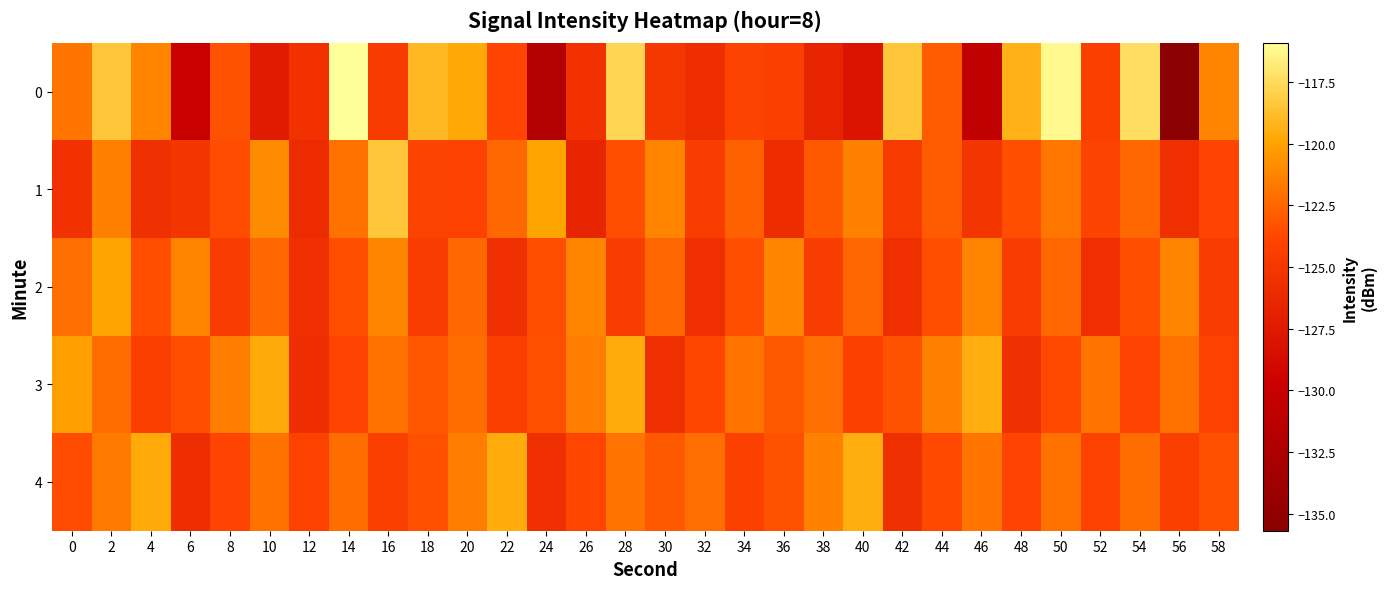

Reading right to left, list all the values displayed in this chart.

0: 58=-121.2	56=-135.7	54=-117.4	52=-124.3	50=-116.2	48=-119.3	46=-130.7	44=-122.9	42=-118.5	40=-128.0	38=-126.6	36=-124.3	34=-124.0	32=-125.8	30=-124.9	28=-117.8	26=-125.4	24=-132.0	22=-123.9	20=-119.7	18=-119.0	16=-124.6	14=-115.9	12=-125.4	10=-127.4	8=-123.3	6=-130.0	4=-121.2	2=-118.5	0=-121.9
1: 58=-123.9	56=-125.7	54=-122.3	52=-124.0	50=-121.8	48=-123.5	46=-125.1	44=-122.9	42=-124.7	40=-121.3	38=-123.0	36=-125.9	34=-122.7	32=-124.6	30=-121.2	28=-123.5	26=-126.5	24=-119.9	22=-122.3	20=-124.1	18=-124.0	16=-118.5	14=-122.0	12=-126.0	10=-120.9	8=-123.5	6=-125.1	4=-125.6	2=-121.5	0=-125.5
2: 58=-124.6	56=-121.2	54=-123.5	52=-125.7	50=-122.3	48=-124.6	46=-121.2	44=-123.5	42=-125.7	40=-122.3	38=-124.6	36=-121.2	34=-123.5	32=-125.7	30=-122.3	28=-124.6	26=-121.2	24=-123.5	22=-125.7	20=-122.3	18=-124.6	16=-121.2	14=-123.5	12=-125.7	10=-122.3	8=-124.6	6=-121.2	4=-123.5	2=-119.9	0=-122.1
3: 58=-124.1	56=-122.0	54=-123.9	52=-121.8	50=-123.7	48=-125.6	46=-119.5	44=-121.4	42=-123.3	40=-124.2	38=-122.1	36=-123.0	34=-121.9	32=-123.8	30=-125.7	28=-119.6	26=-121.5	24=-123.4	22=-124.3	20=-122.2	18=-123.1	16=-122.0	14=-123.9	12=-125.8	10=-119.7	8=-121.6	6=-123.4	4=-124.3	2=-122.2	0=-120.1
4: 58=-123.4	56=-124.3	54=-122.2	52=-124.1	50=-122.0	48=-123.9	46=-121.8	44=-123.7	42=-125.6	40=-119.5	38=-121.4	36=-123.3	34=-124.2	32=-122.1	30=-123.0	28=-121.9	26=-123.8	24=-125.7	22=-119.6	20=-121.5	18=-123.4	16=-124.3	14=-122.2	12=-124.1	10=-122.0	8=-123.9	6=-125.8	4=-119.7	2=-121.6	0=-123.5